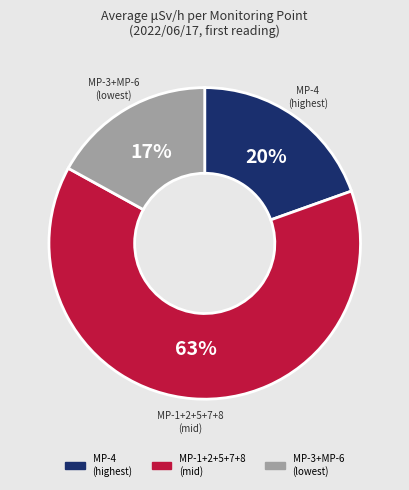

To the nearest percent, what is the average slice percentage?

33%